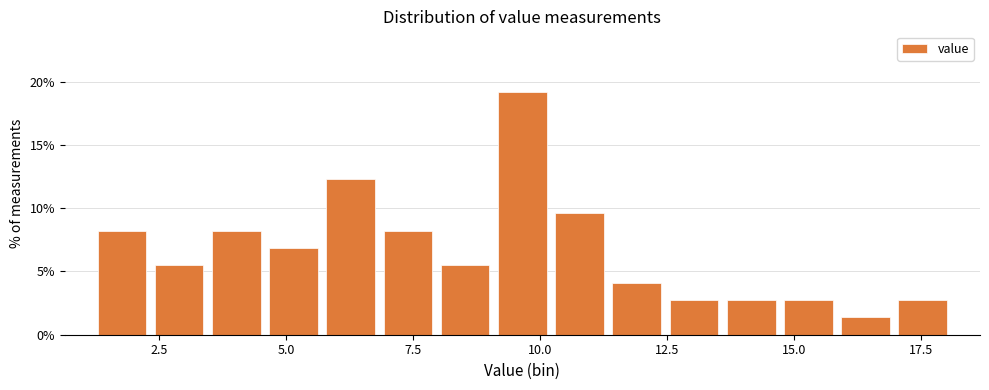

Around what value on the x-axis is the tallest bar? Give the approximate position of its centre, as read against the axis.

9.5